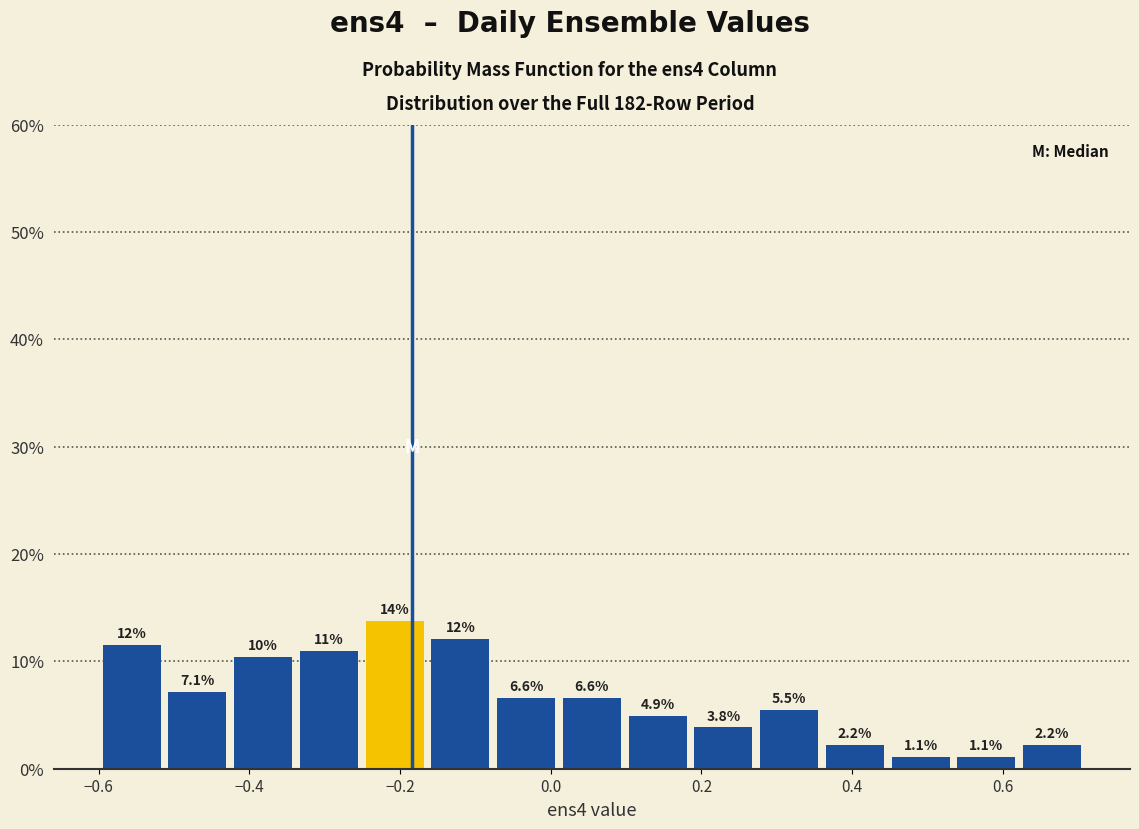

Which range on the x-axis has the tallest bar?

-0.26 to -0.16